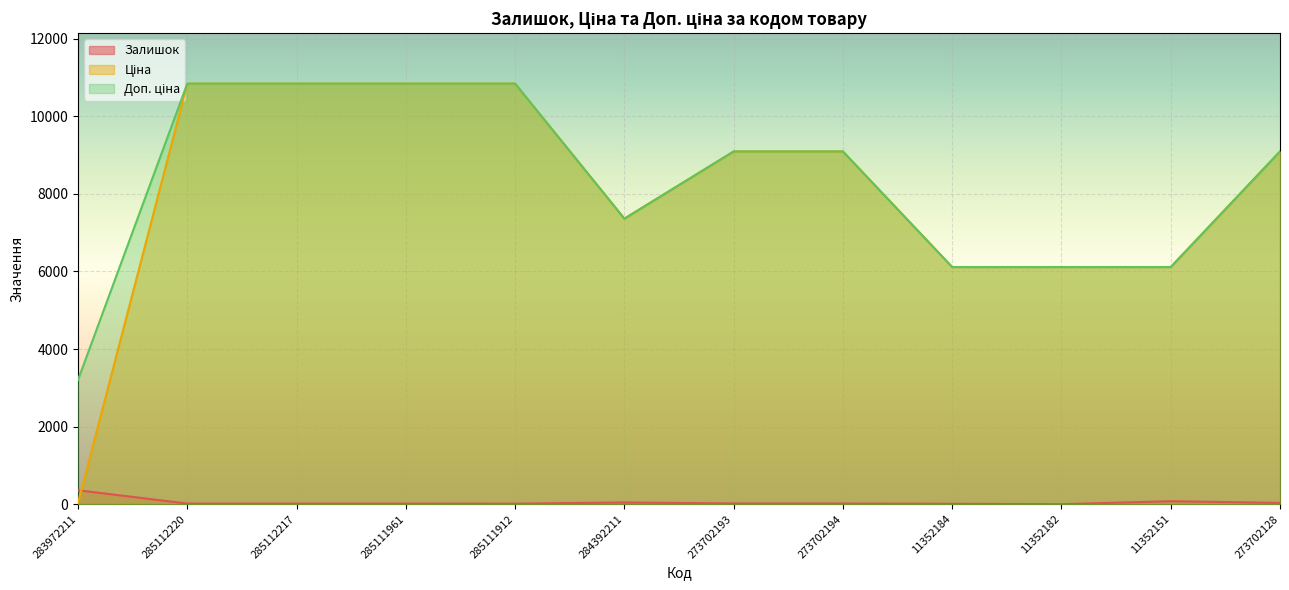

True or false: Доп. ціна has a value of 7458.1 at 285111961.

False